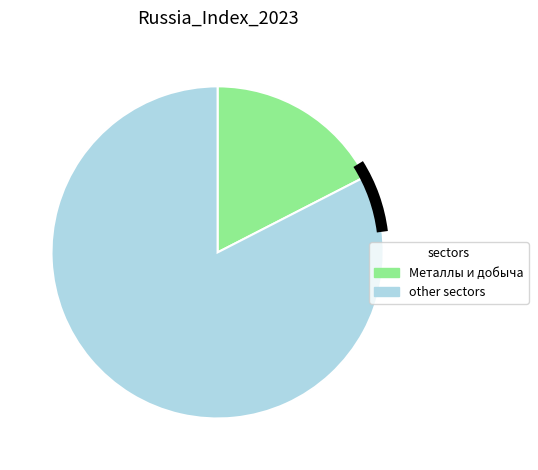

Does any single category account for the majority?

Yes